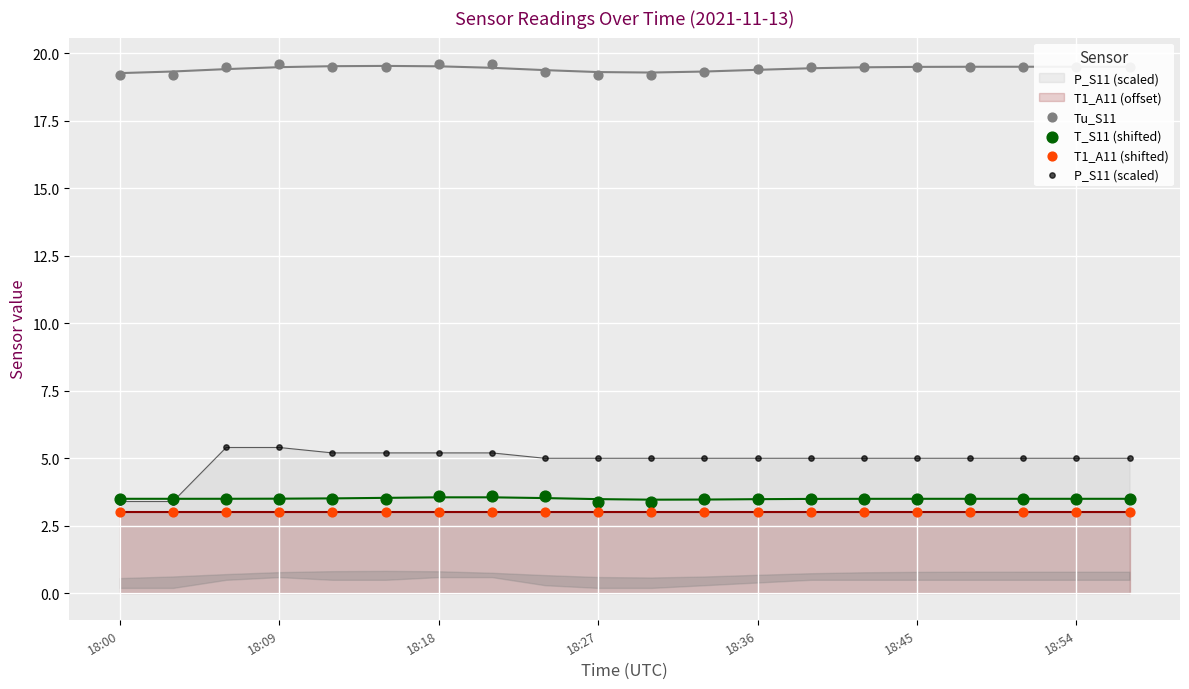

Which series reaches the maximum Y coordinate?

Tu_S11